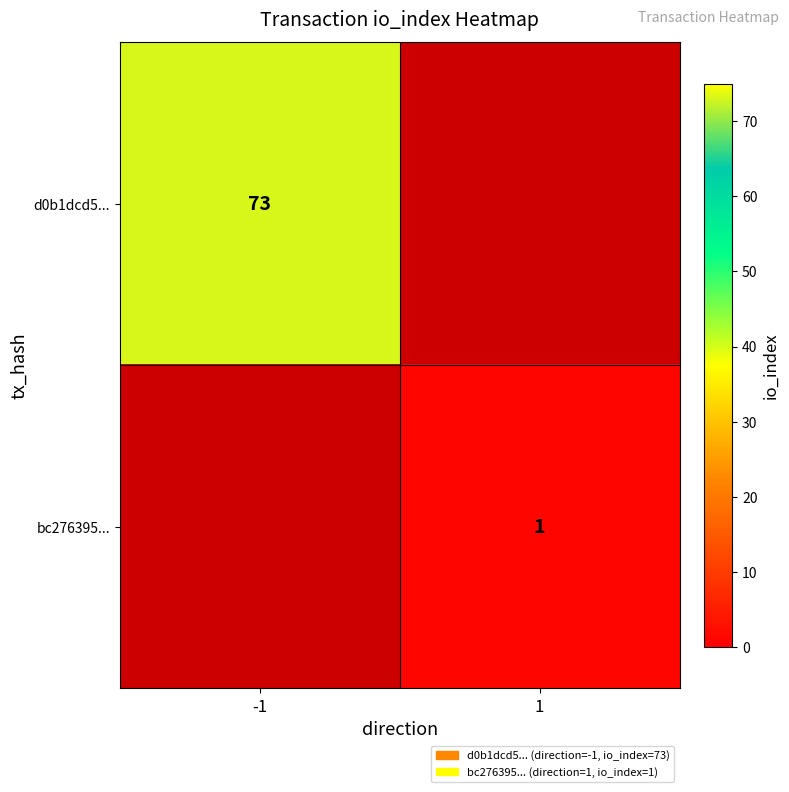

The d0b1dcd5... series shows 73 at -1. True or false?

True